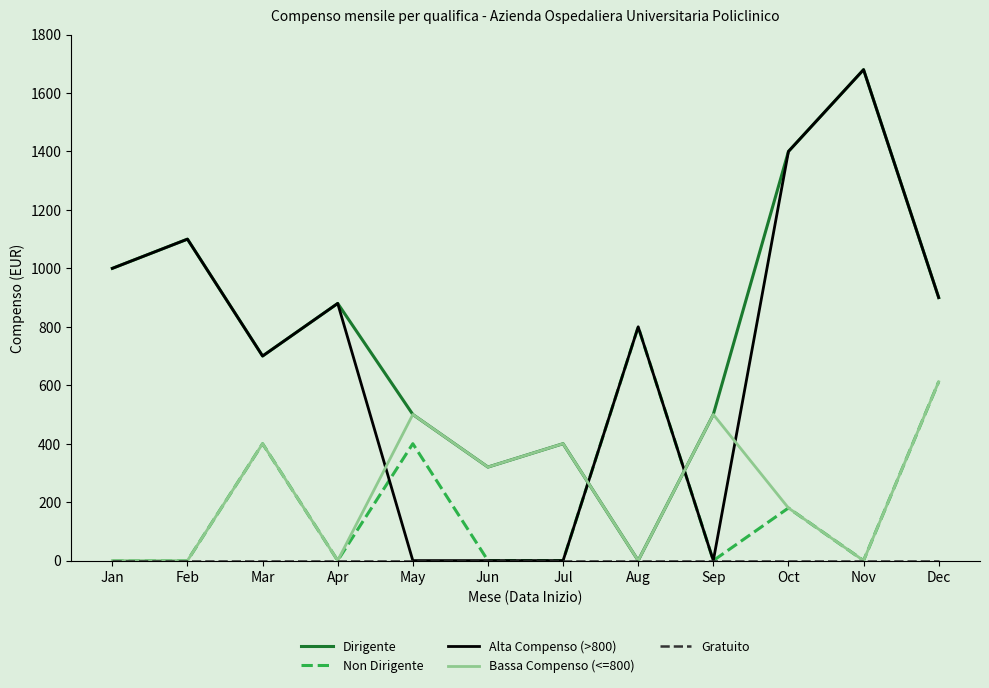

What is the spread (max minus min) of values at Sep?

500